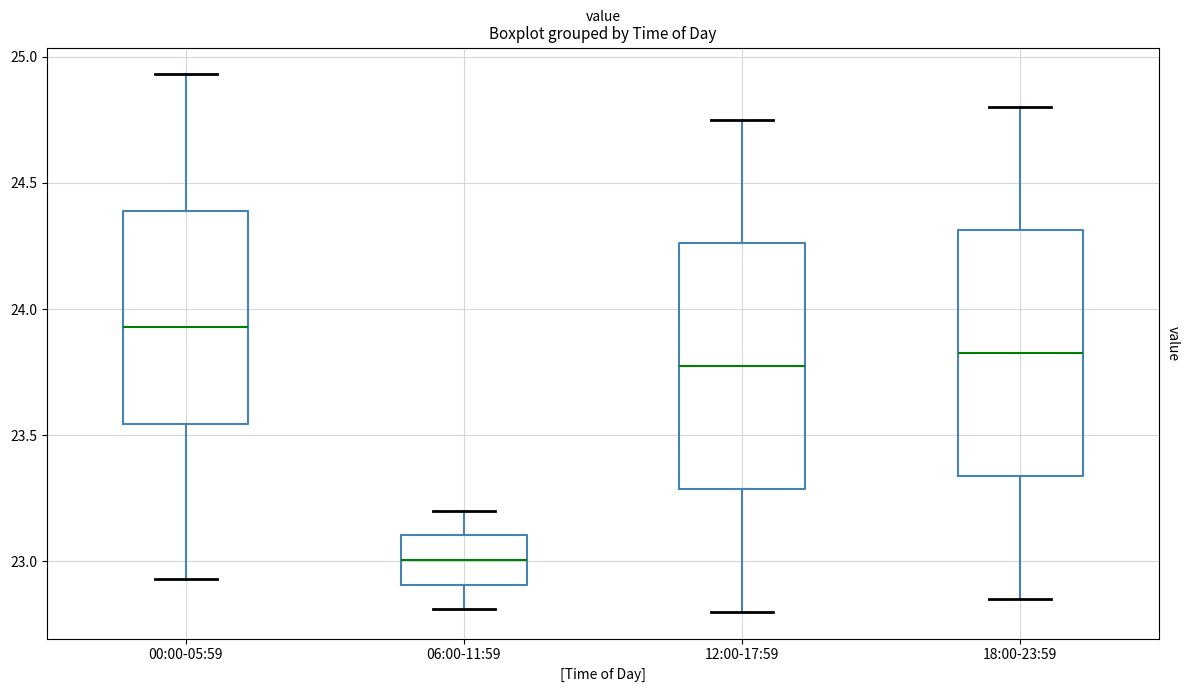

Reading left to right, read every box against the y-axis: the position of its median line, the range the box covers, and the ends of its whiskers. The values are not printed on the chart, so give them approximately, as read against the axis.

00:00-05:59: median 23.95, box 23.55 to 24.40, whiskers 22.95 to 24.95
06:00-11:59: median 23.00, box 22.90 to 23.10, whiskers 22.80 to 23.20
12:00-17:59: median 23.80, box 23.30 to 24.25, whiskers 22.80 to 24.75
18:00-23:59: median 23.85, box 23.35 to 24.30, whiskers 22.85 to 24.80